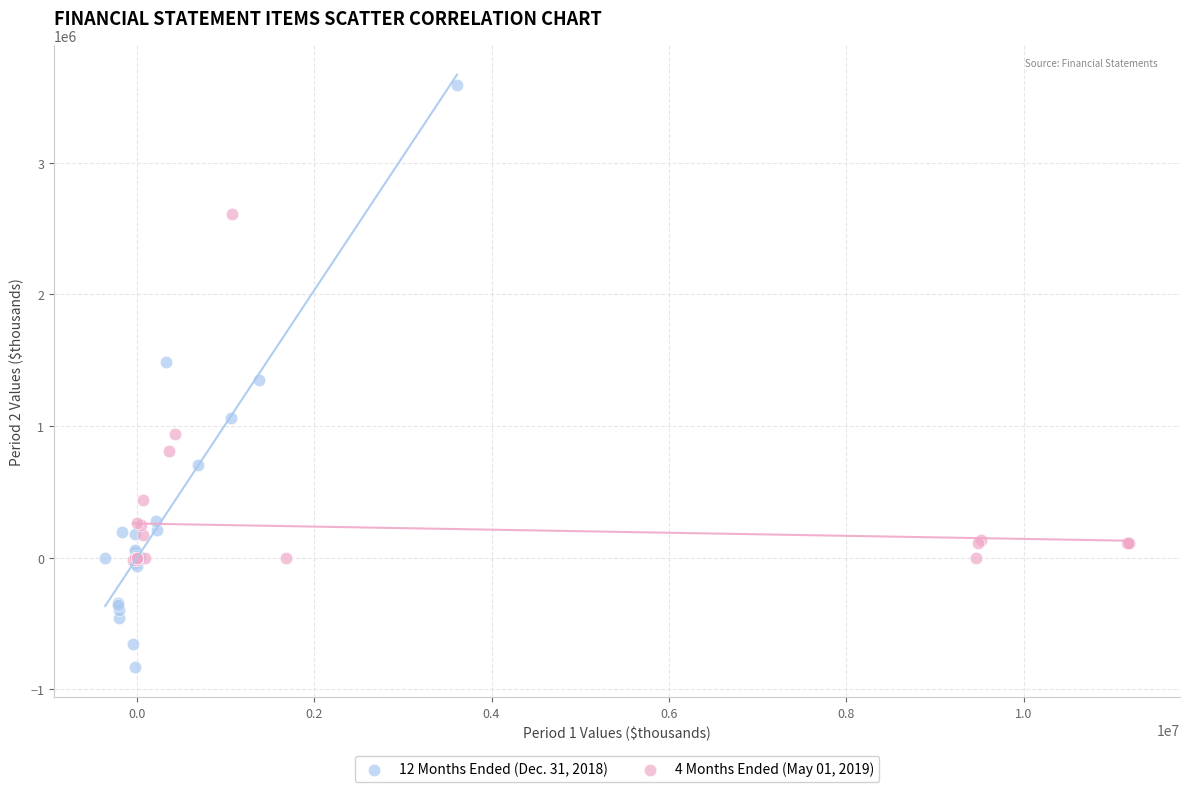

Which series reaches the minimum Y coordinate?

12 Months Ended (Dec. 31, 2018)